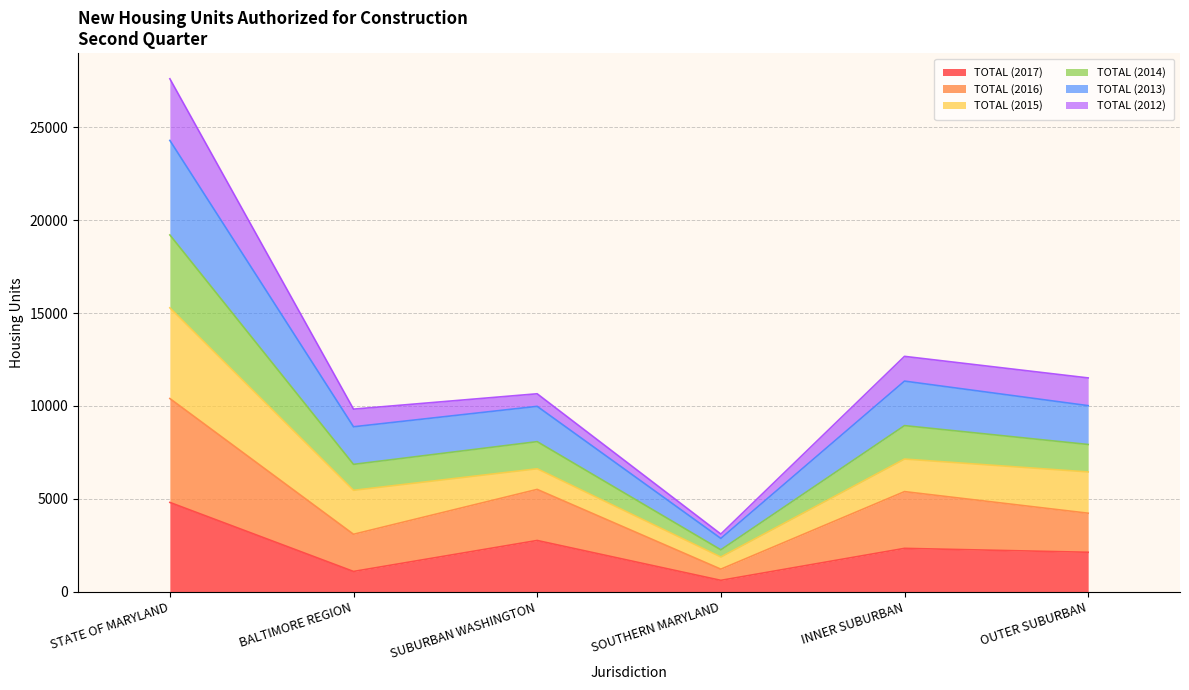

How many lines are shown in the chart?

6